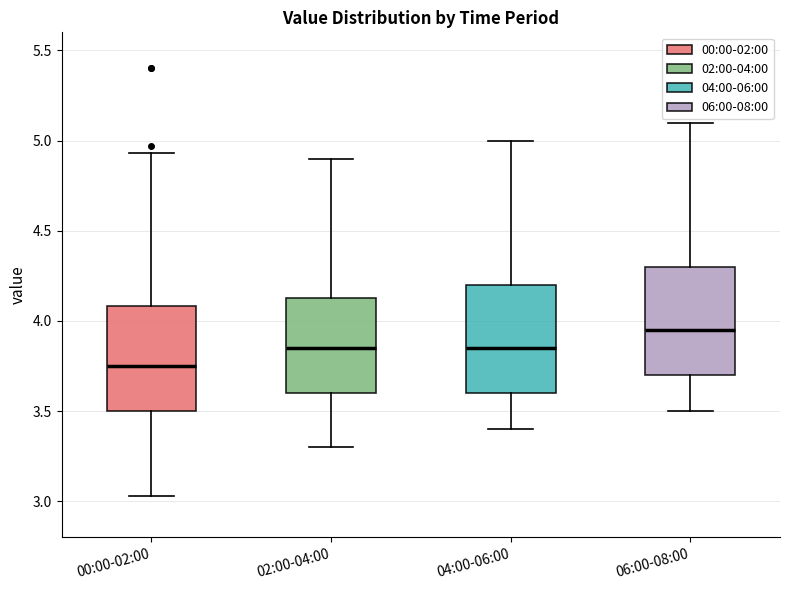

Reading left to right, transcribe this box plot: for each box, give where its median line is, the range the box spans, and where its two whiskers end, as read against the y-axis. The values are not printed on the chart, so give them approximately, as read against the axis.

00:00-02:00: median 3.75, box 3.50 to 4.10, whiskers 3.05 to 4.95
02:00-04:00: median 3.85, box 3.60 to 4.15, whiskers 3.30 to 4.90
04:00-06:00: median 3.85, box 3.60 to 4.20, whiskers 3.40 to 5.00
06:00-08:00: median 3.95, box 3.70 to 4.30, whiskers 3.50 to 5.10